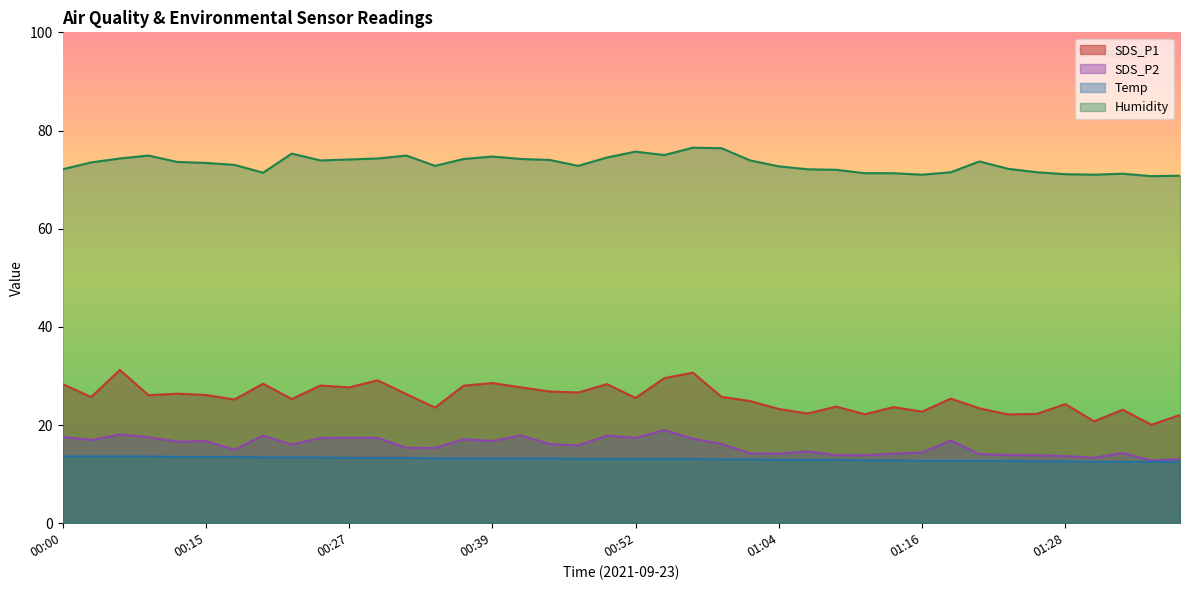

True or false: SDS_P1 and Humidity cross at least once.

False